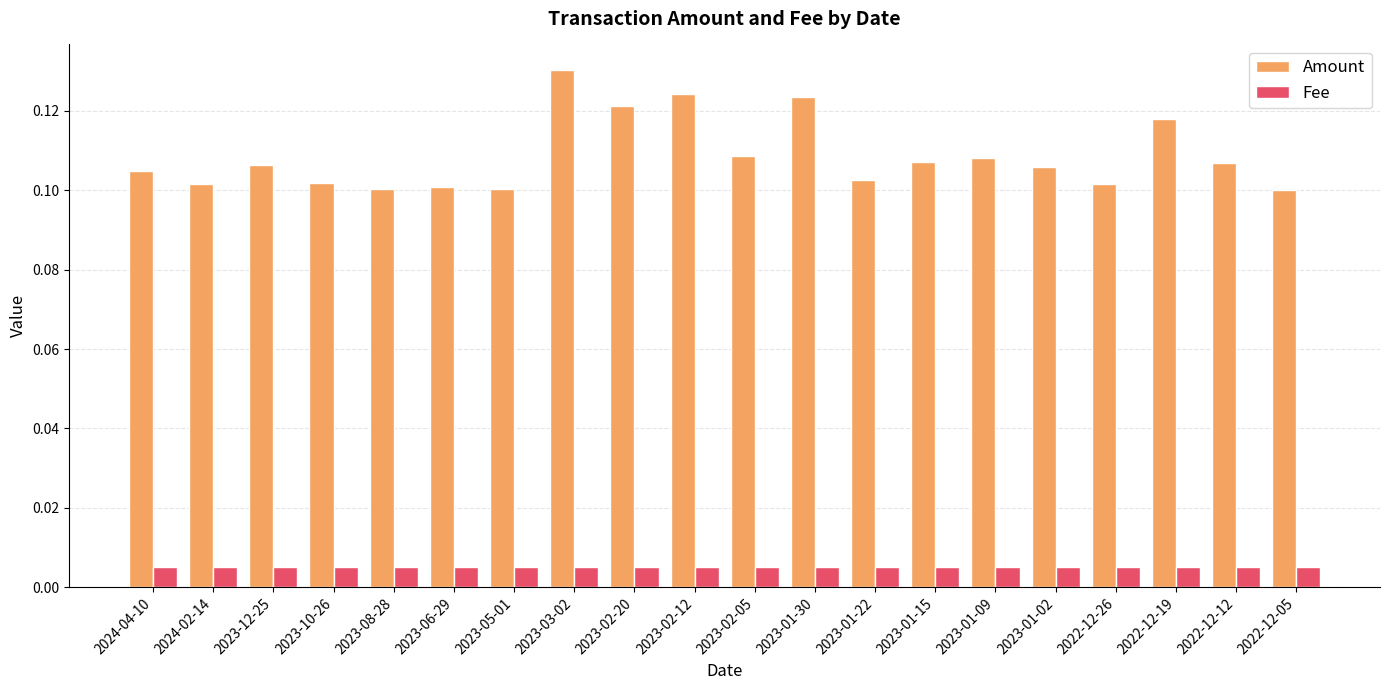

Rank the series by their maximum value, from lowest to highest.

Fee, Amount